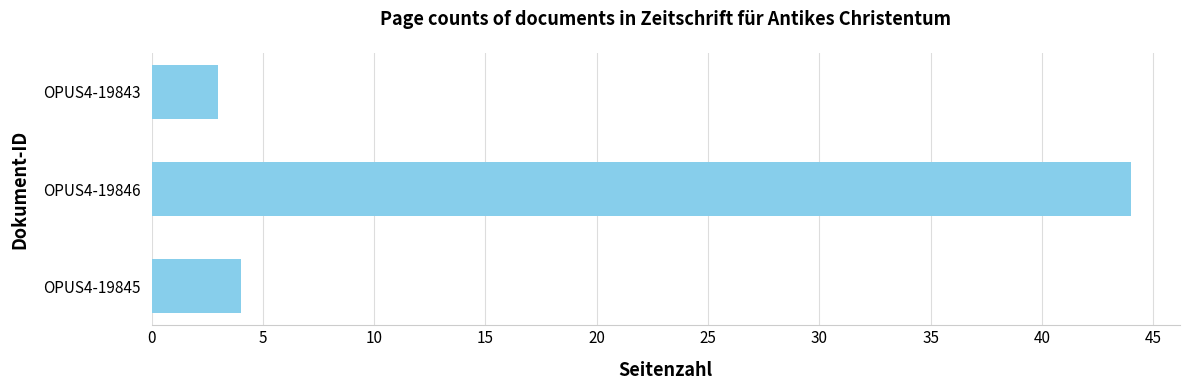

How many data points are less than 4?

1